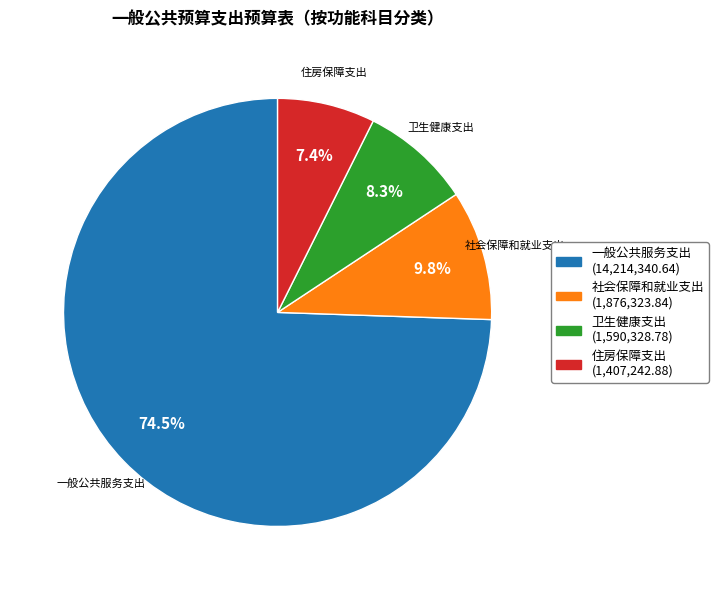

Is 一般公共服务支出 the majority of the pie?

Yes